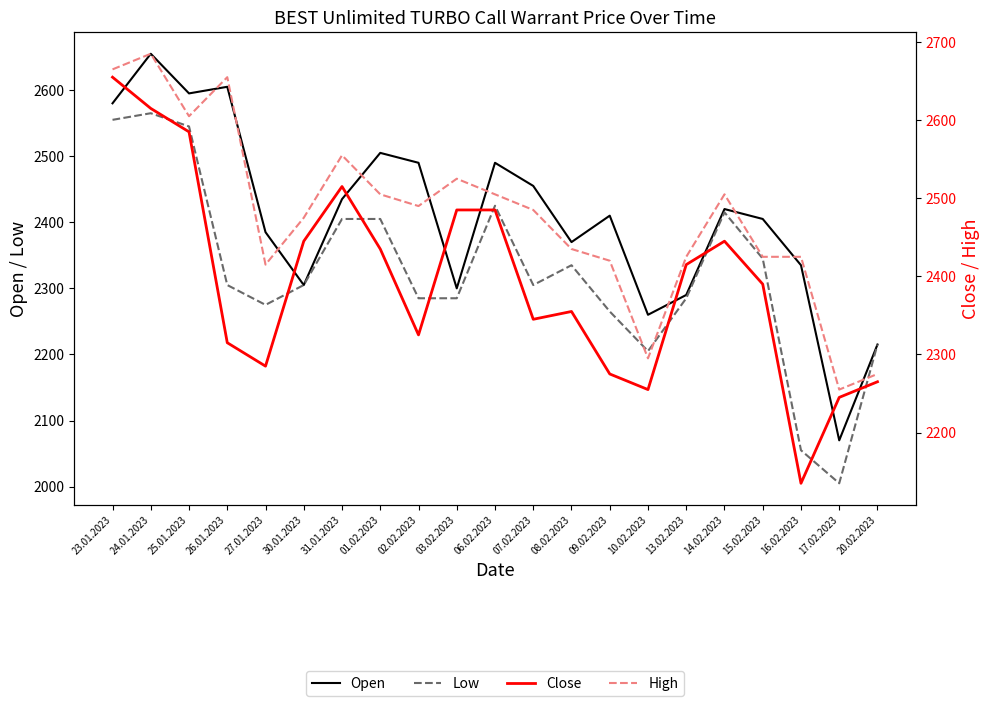

What is the average value of the Close series?

2394